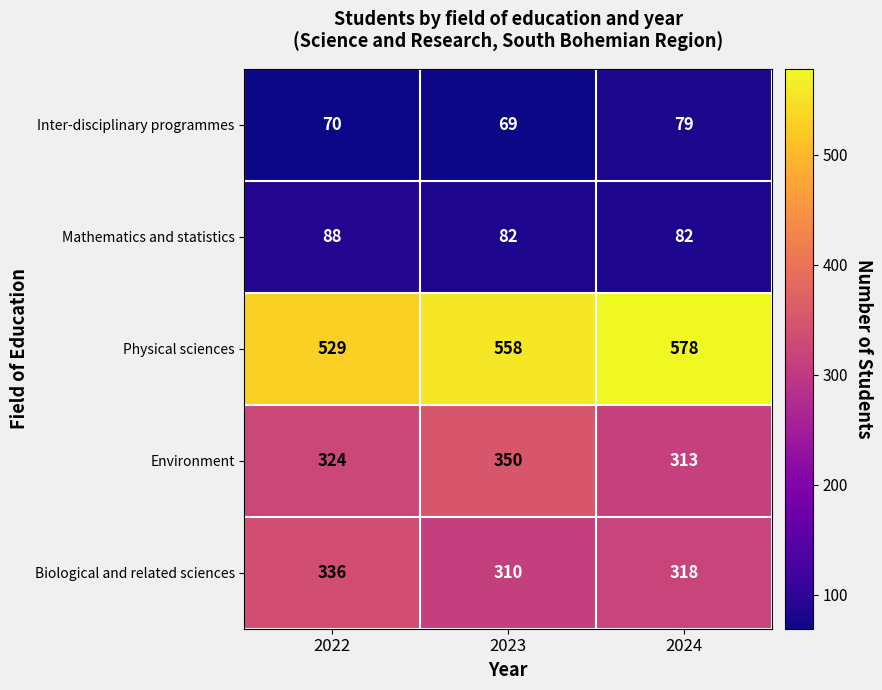

What is the average value of the Physical sciences series?

555